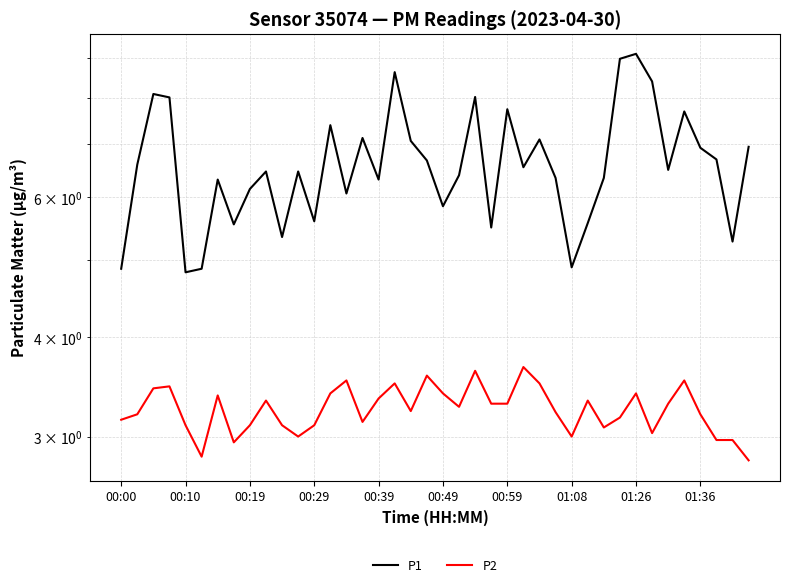

The P1 series shows 5.5 at 00:29. True or false?

False